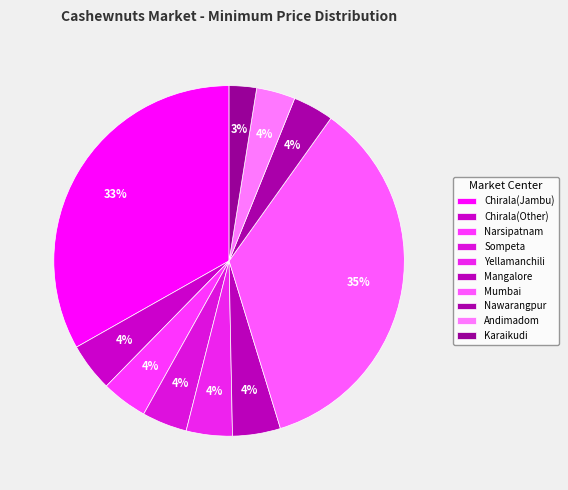

To the nearest percent, what portion does Nawarangpur represent?

4%